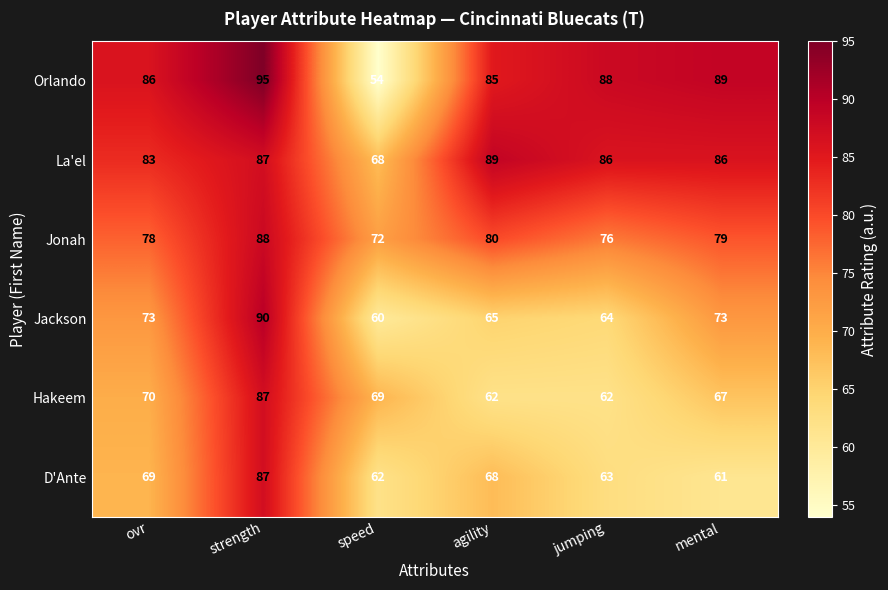

What is the sum of all D'Ante values?

410